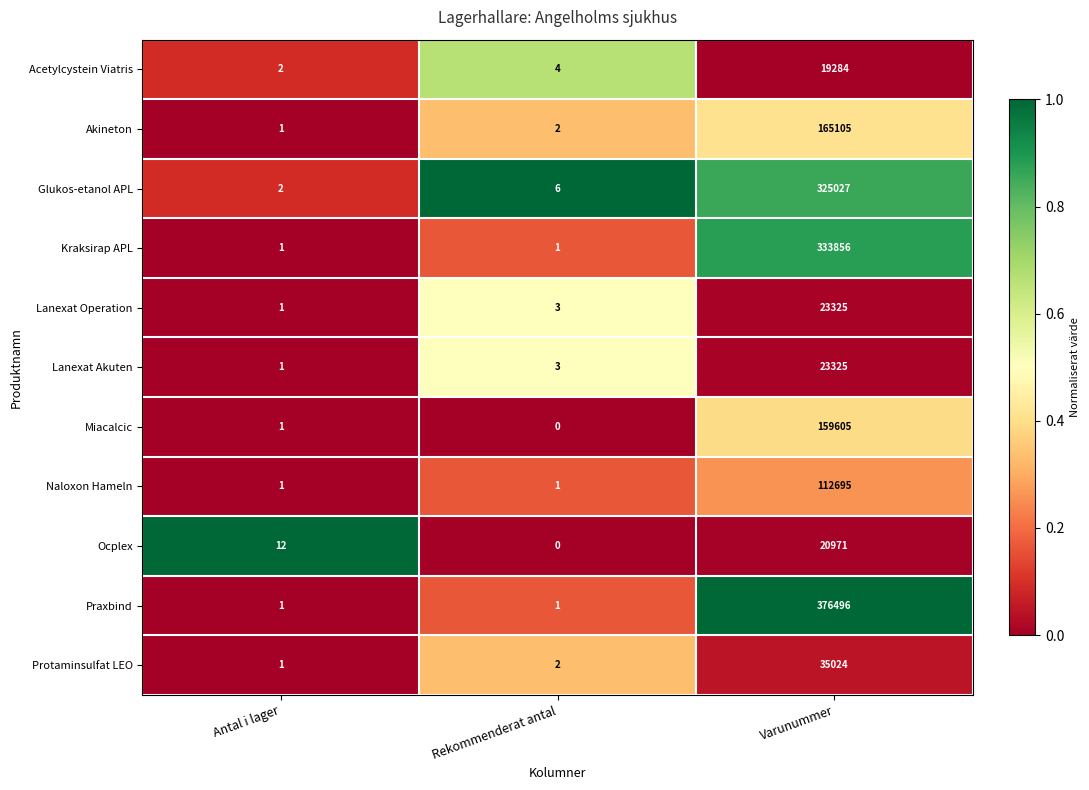

Is the value of Ocplex at Rekommenderat antal greater than the value of Praxbind at Antal i lager?

No